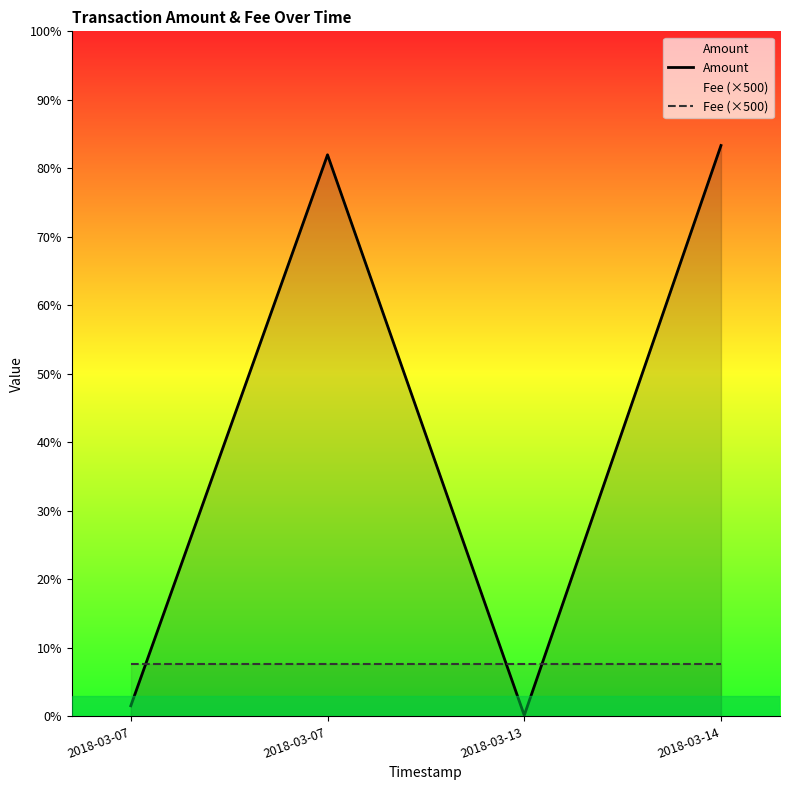

List the labels in order of Fee (×500) value, largest first.

2018-03-07, 2018-03-07, 2018-03-13, 2018-03-14